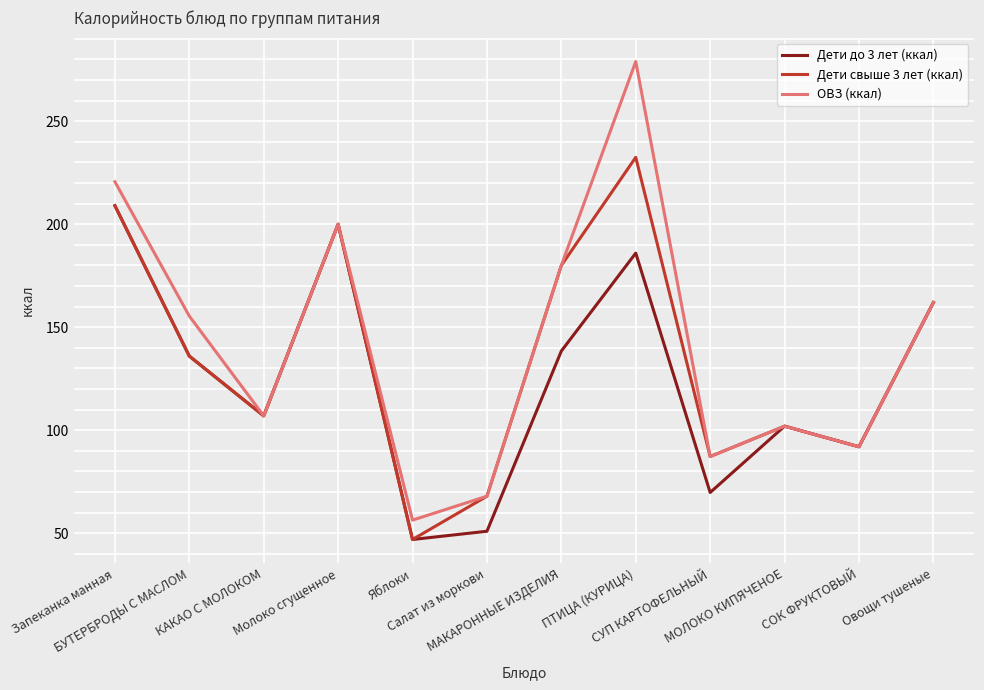

Where is Дети до 3 лет (ккал) nearest to the value 128?

БУТЕРБРОДЫ С МАСЛОМ